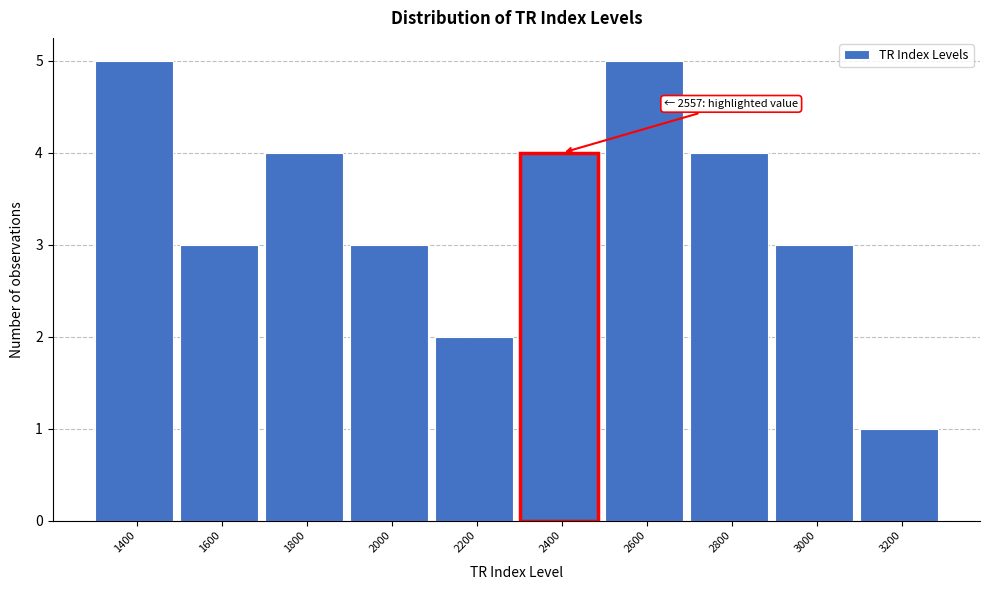

Reading left to right, what are all the values shown in this chart?

5	3	4	3	2	4	5	4	3	1